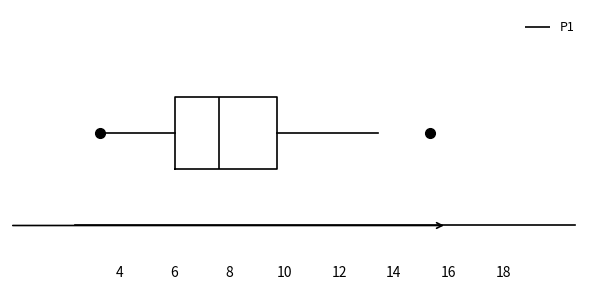

Read this box plot against the x-axis: the position of the median line, the range covered by the box, and the ends of both whiskers. The values are not printed on the chart, so give them approximately, as read against the axis.

median 7.6, box 6.0 to 9.8, whiskers 3.2 to 13.4